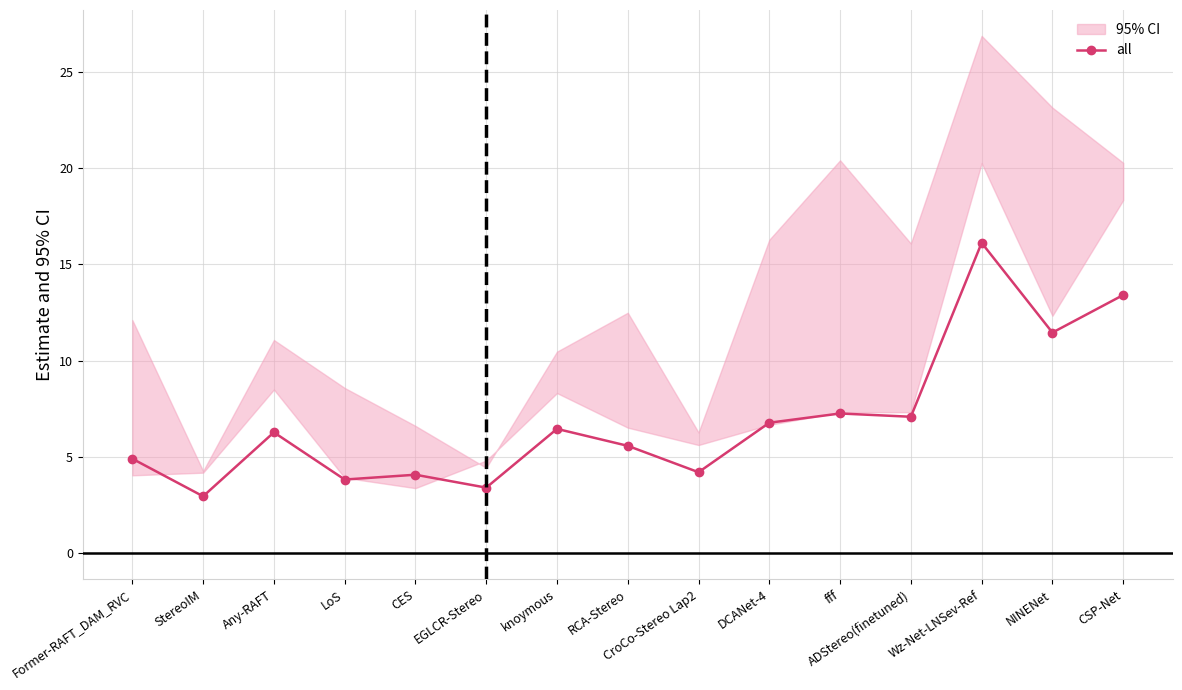

What is the approximate value at fff?

7.3